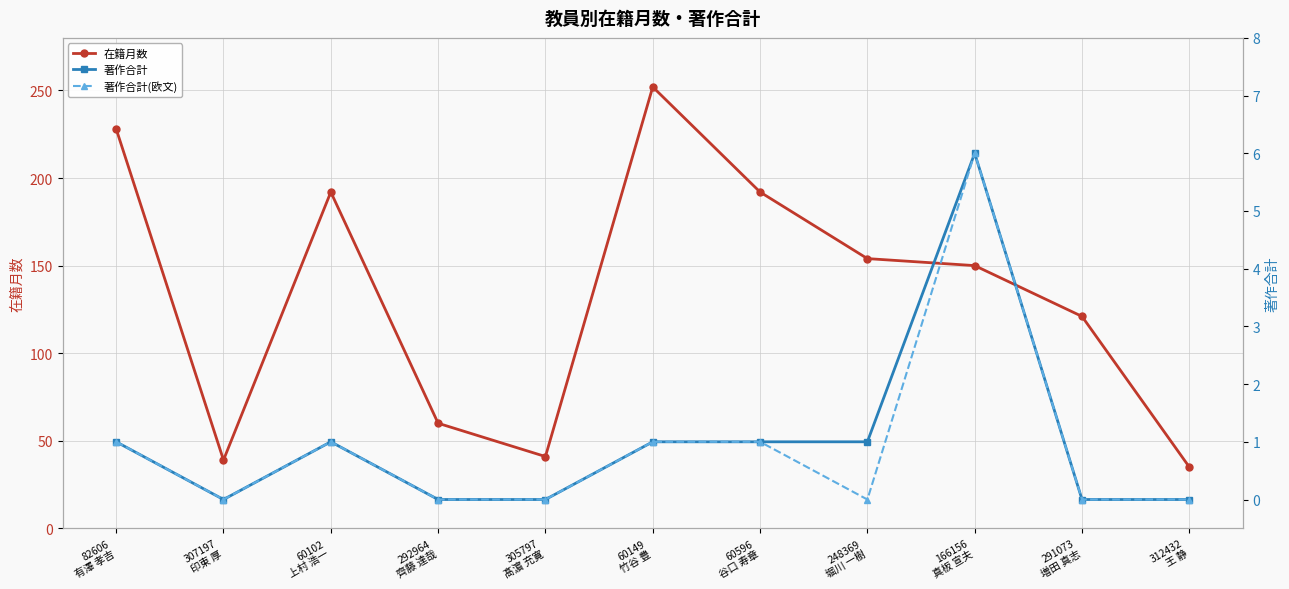

What is the difference between the maximum and second lowest values in the 著作合計(欧文) series?

6